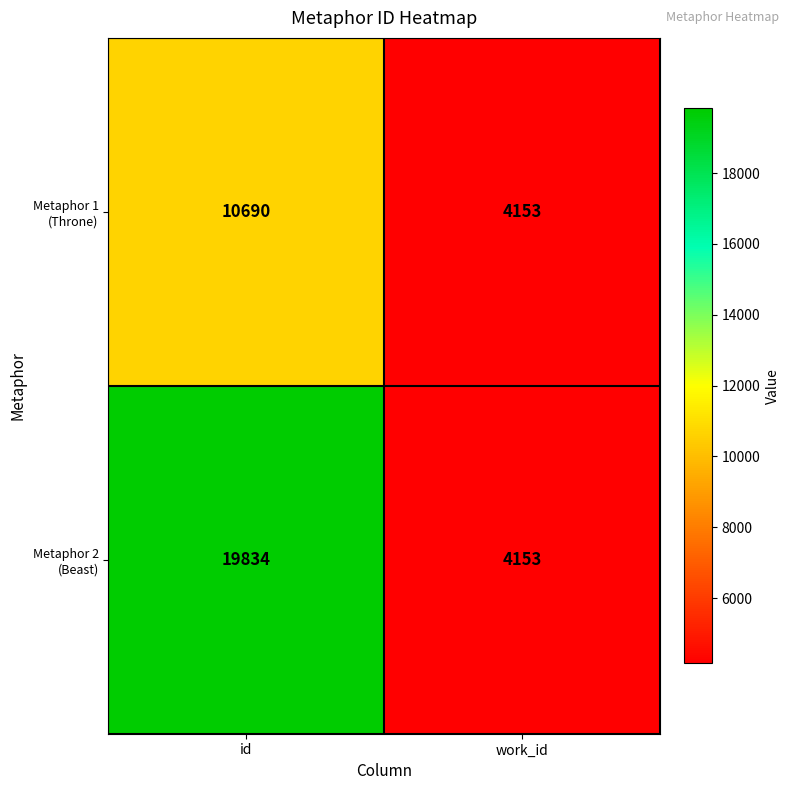

At which category is the sum across all series the highest?

id